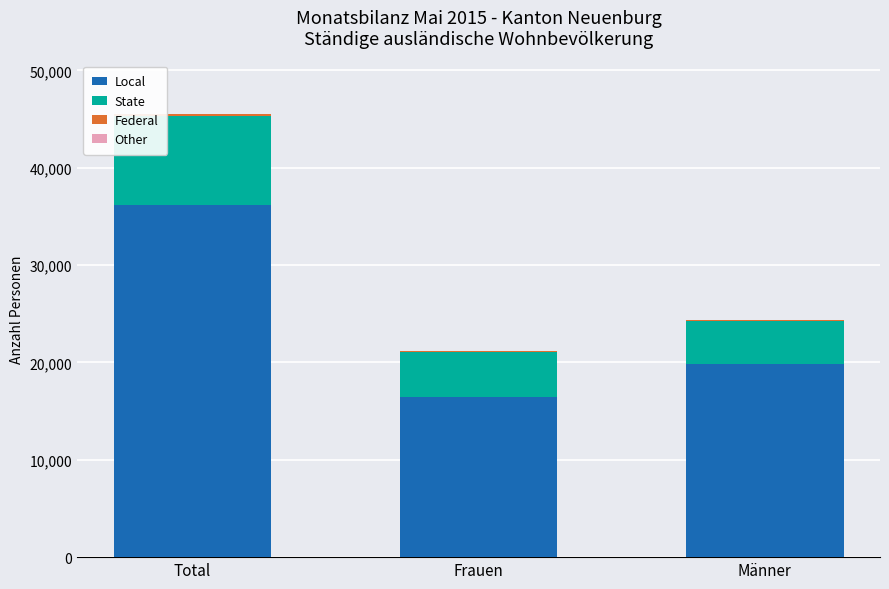

Which category has the highest value in the Local series?

Total